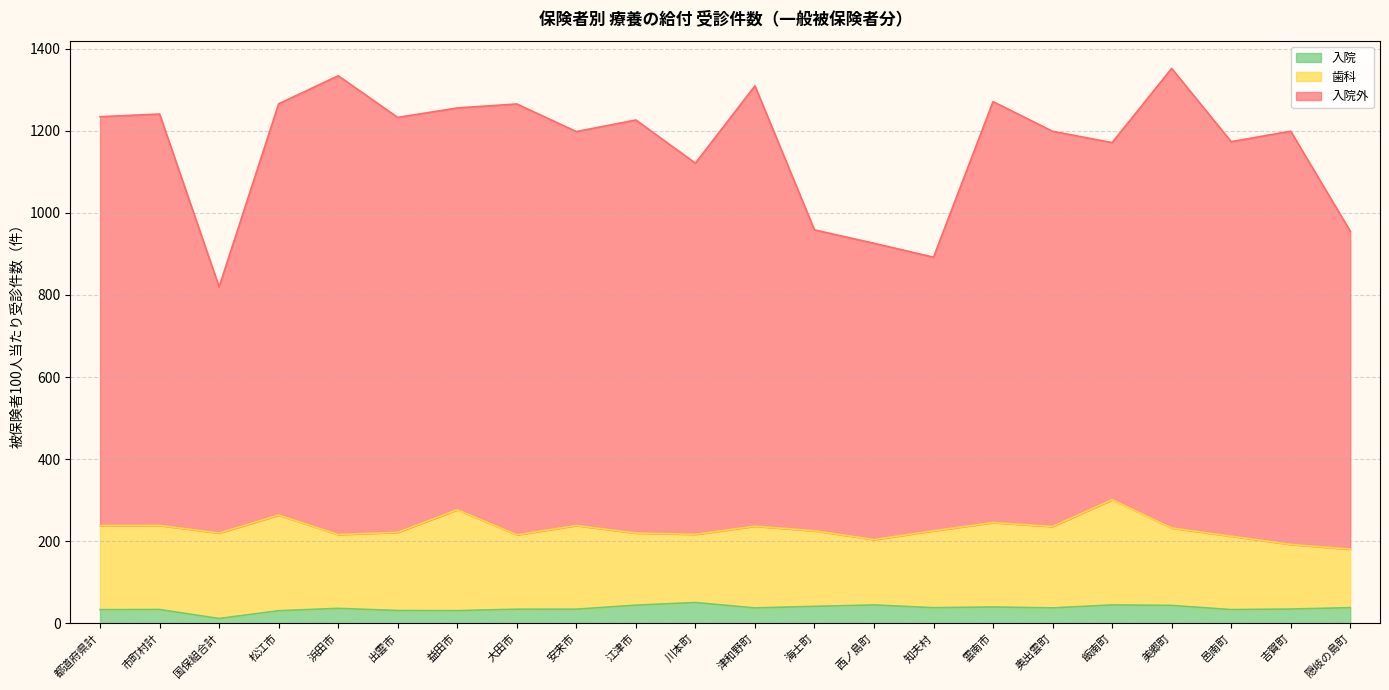

What is the maximum value for 入院?

50.6